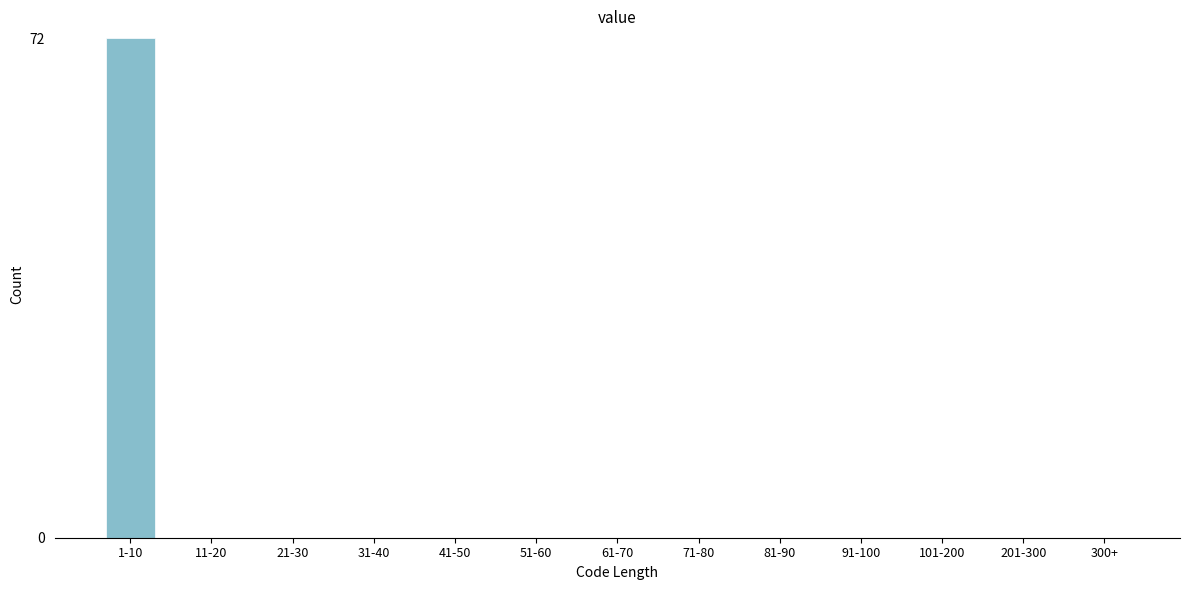

Reading left to right, what are all the values shown in this chart?

1-10=72	11-20=0	21-30=0	31-40=0	41-50=0	51-60=0	61-70=0	71-80=0	81-90=0	91-100=0	101-200=0	201-300=0	300+=0